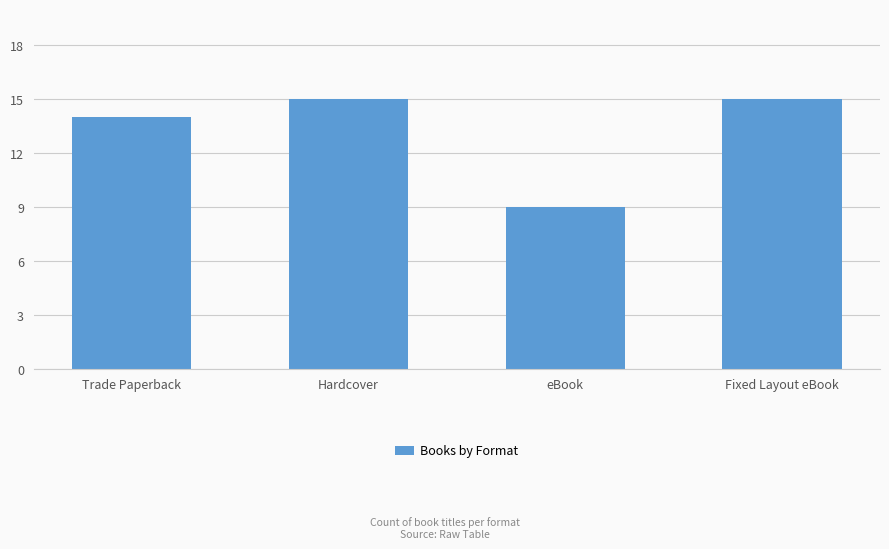

The value at eBook is 14. True or false?

False